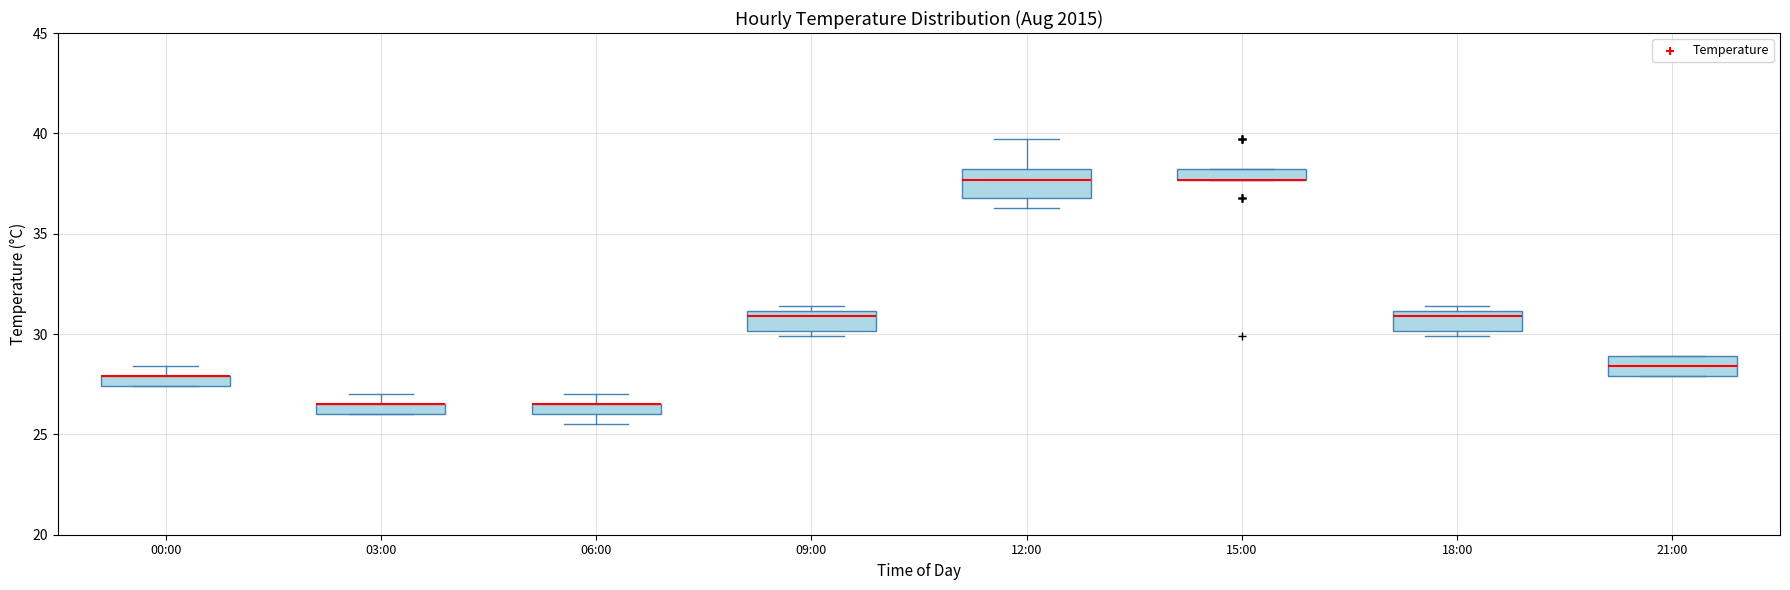

Where is the upper edge of the box for 15:00 on the y-axis? The values are not printed on the chart, so give them approximately, as read against the axis.

38.0